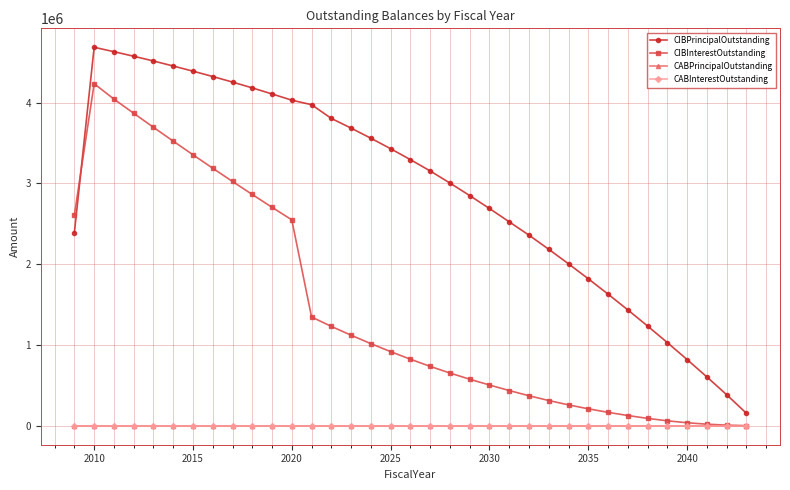

True or false: CIBInterestOutstanding and CABInterestOutstanding intersect in this chart.

False